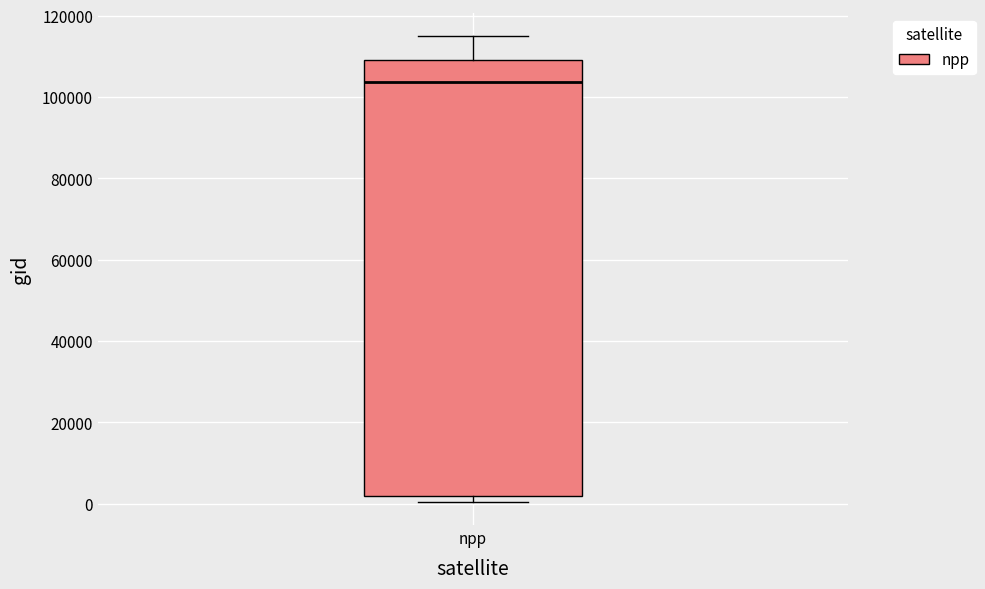

Where does the median line of the box for npp sit on the y-axis? The values are not printed on the chart, so give them approximately, as read against the axis.

104000